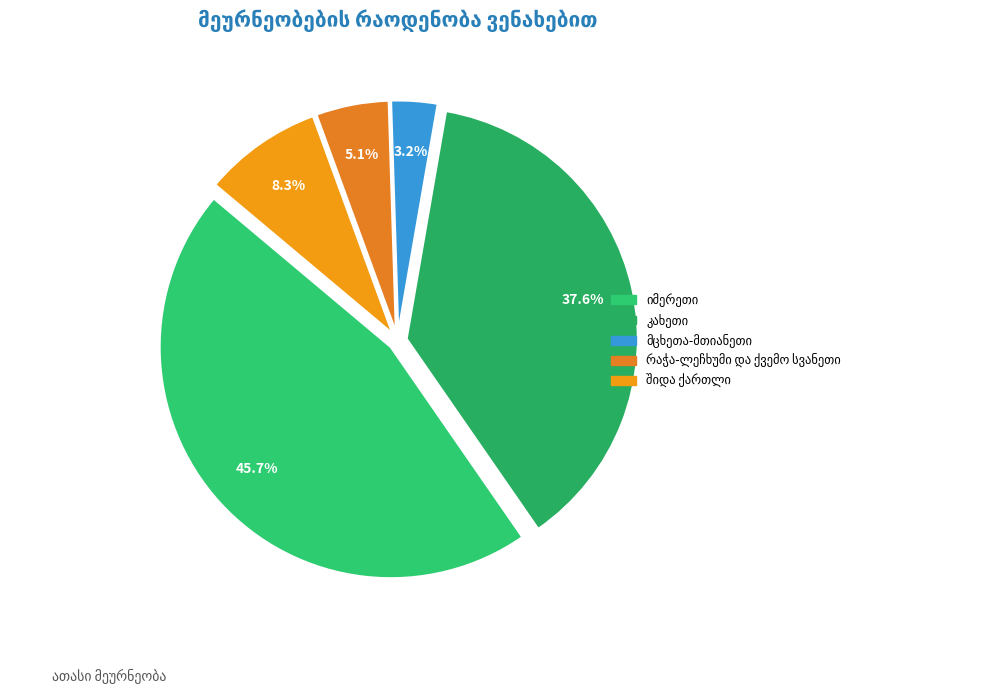

Count the number of slices in the pie.

5